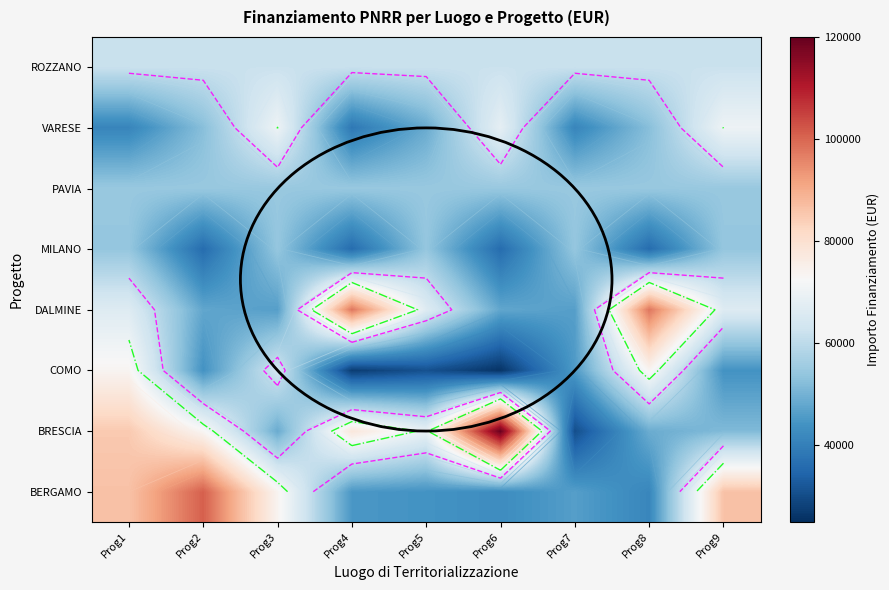

What is the spread (max minus min) of values at Prog9?

42334.8